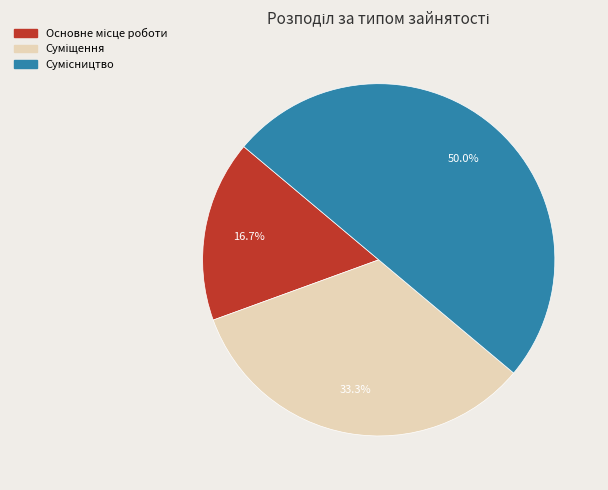

How many segments does this pie chart have?

3